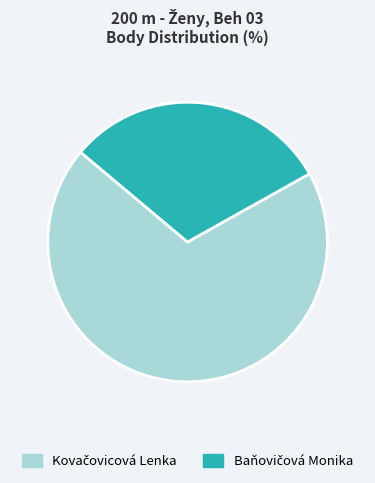

Is there any slice that represents more than half of the pie?

Yes